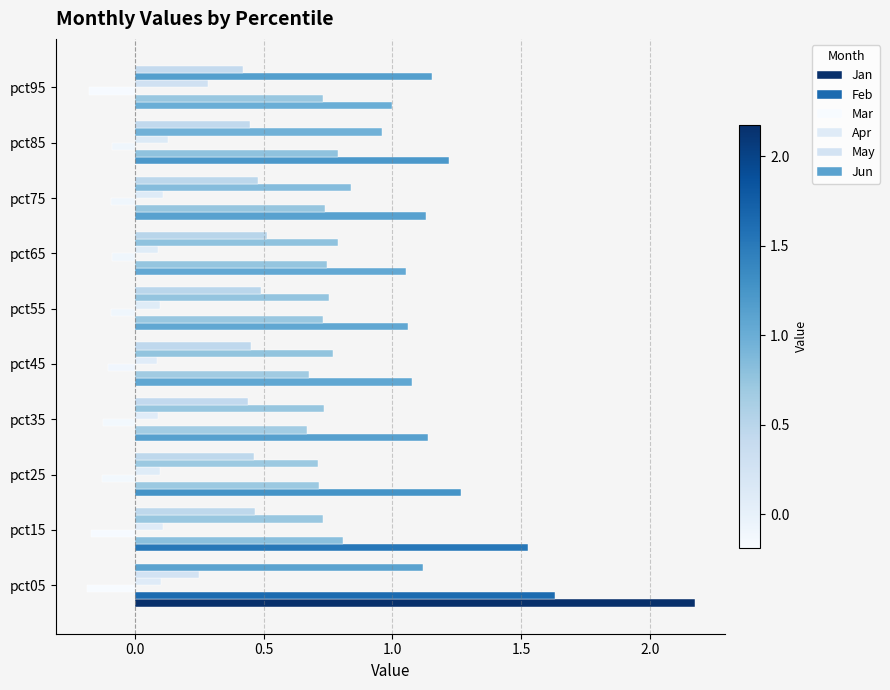

How many categories are shown in the chart?

10